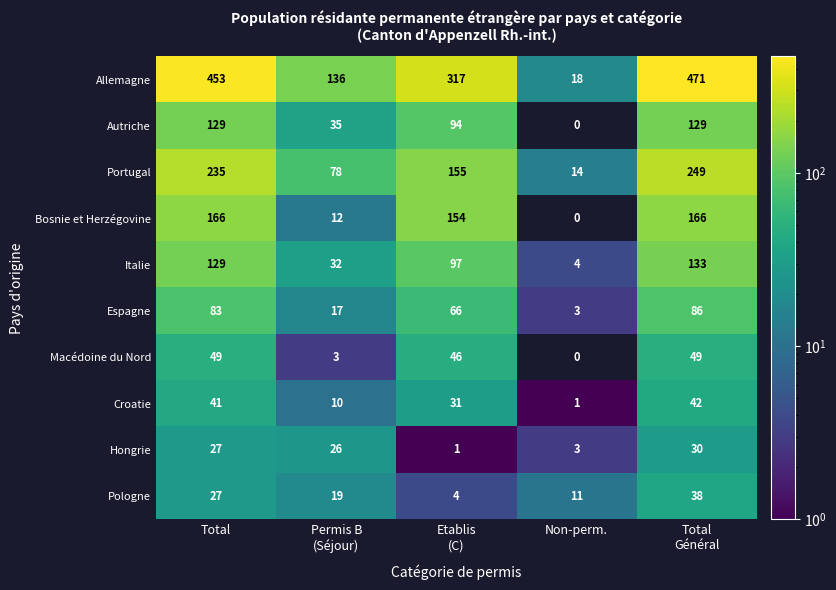

What is the approximate value of Italie at Total?

129